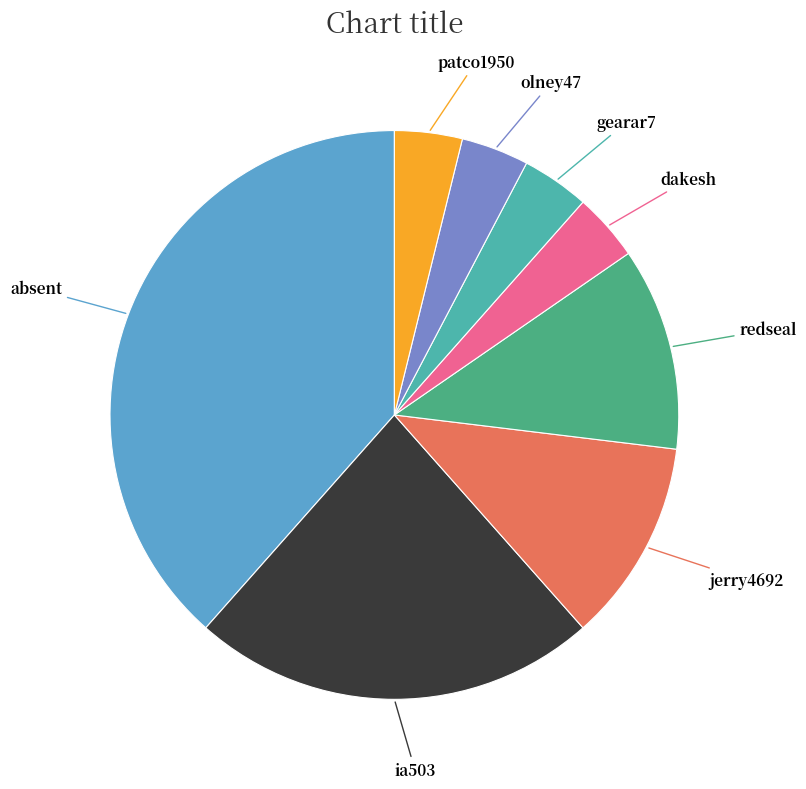

Which category has the biggest portion of the pie?

absent